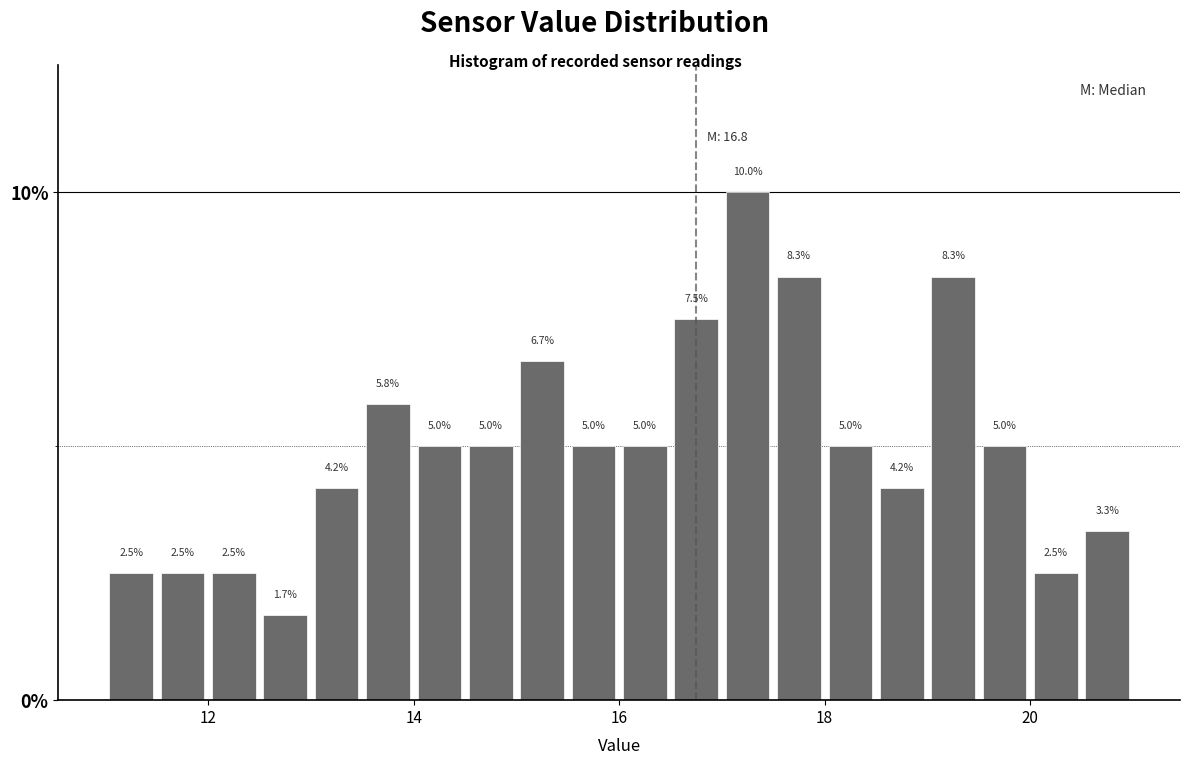

Read against the x-axis, roughly where is the centre of the tallest bar?

17.2